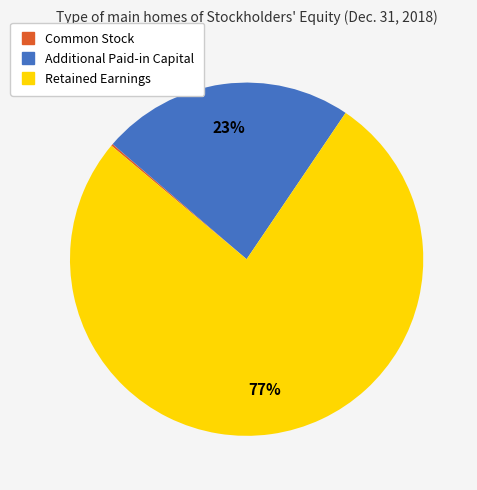

To the nearest percent, what is the average slice percentage?

33%